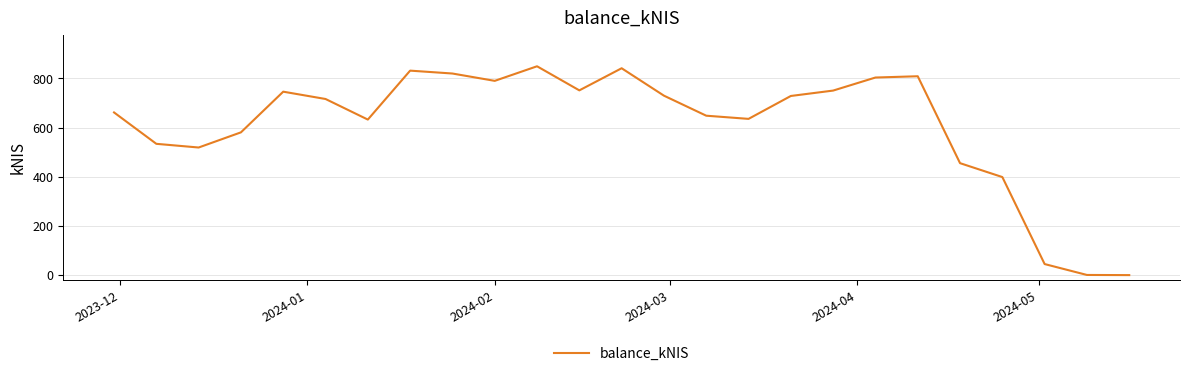

What is the maximum value shown in the chart?

849.6